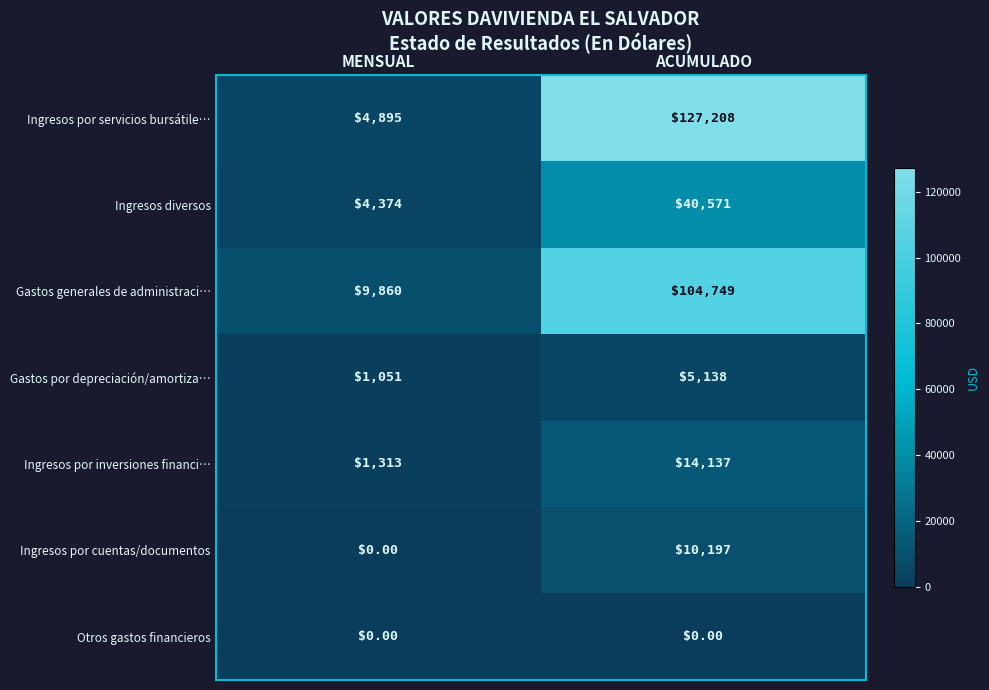

What is the difference between the highest and lowest values at ACUMULADO?

127208